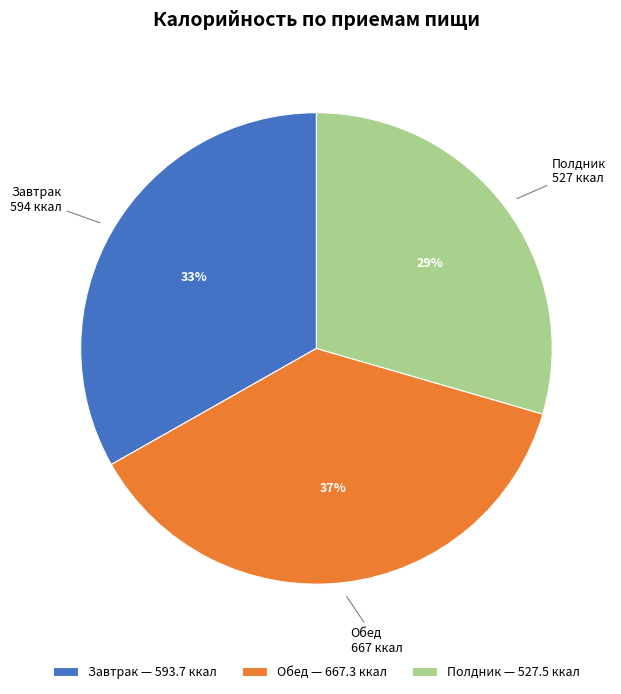

What percentage is the Полдник slice, to the nearest percent?

29%